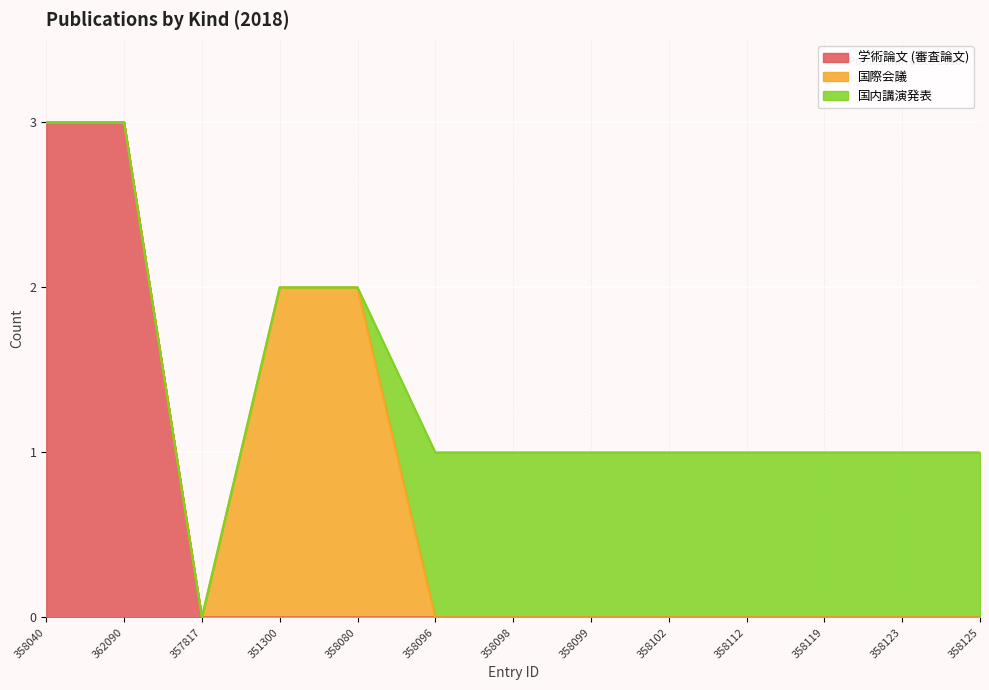

Reading left to right, what are all the values shown in this chart?

学術論文 (審査論文): 3	3	0	0	0	0	0	0	0	0	0	0	0
国際会議: 0	0	0	2	2	0	0	0	0	0	0	0	0
国内講演発表: 0	0	0	0	0	1	1	1	1	1	1	1	1